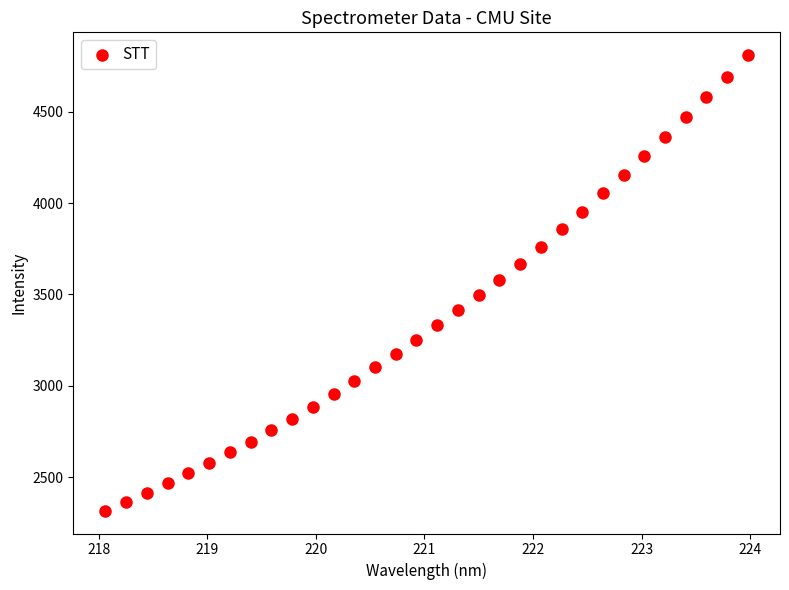

What is the range of Y values (max minus min)?

2495.7